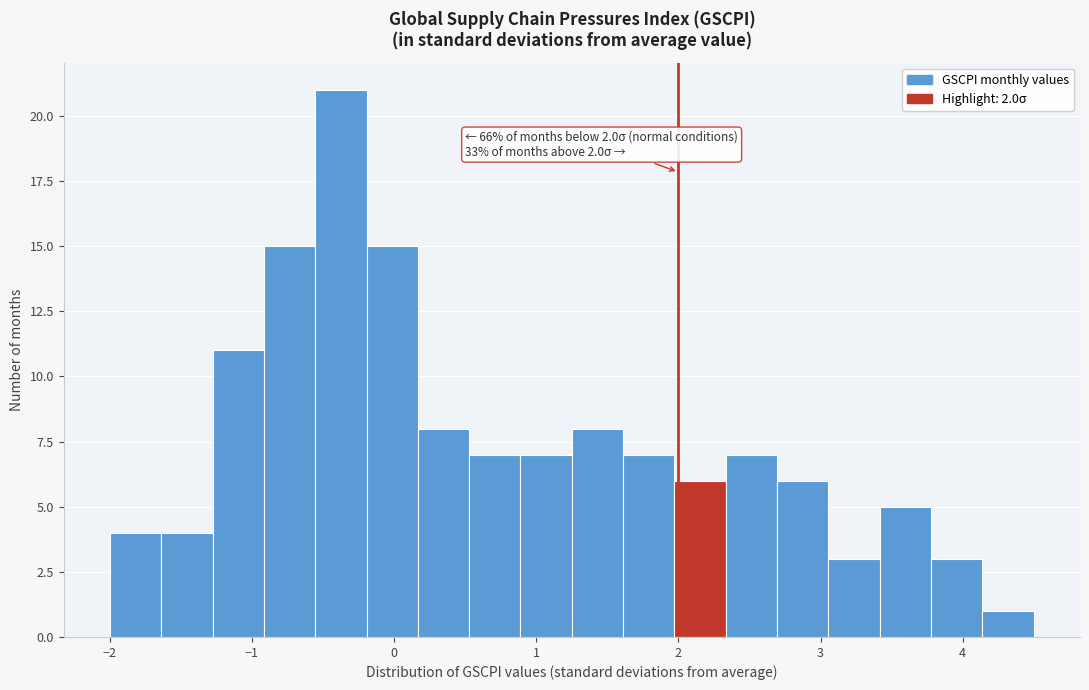

Read against the x-axis, roughly where is the centre of the tallest bar?

-0.4